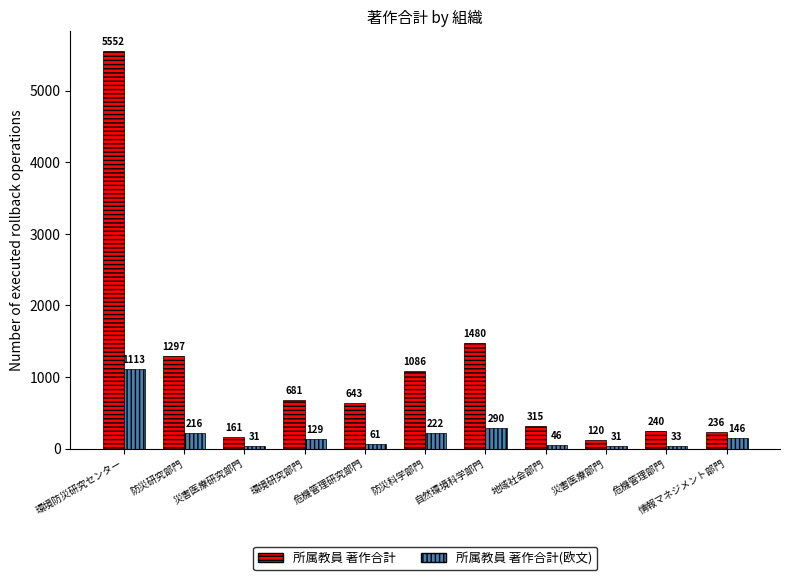

Which category has the lowest value in the 所属教員 著作合計 series?

災害医療部門